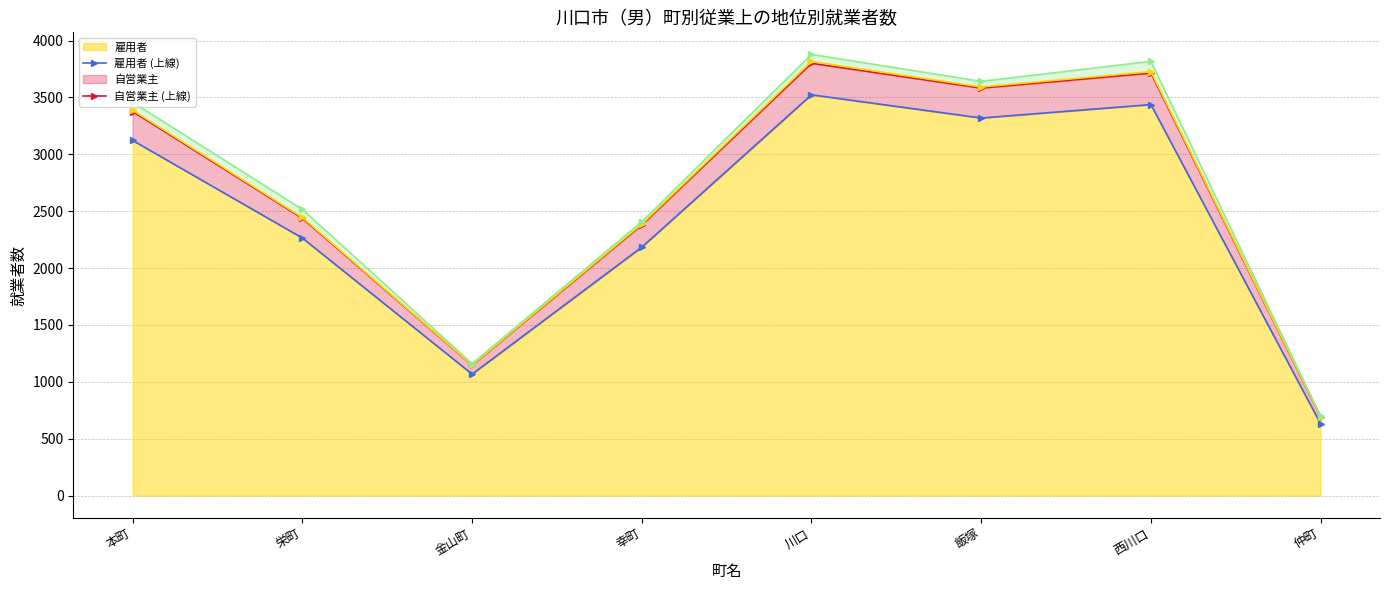

What is the smallest value displayed?

631